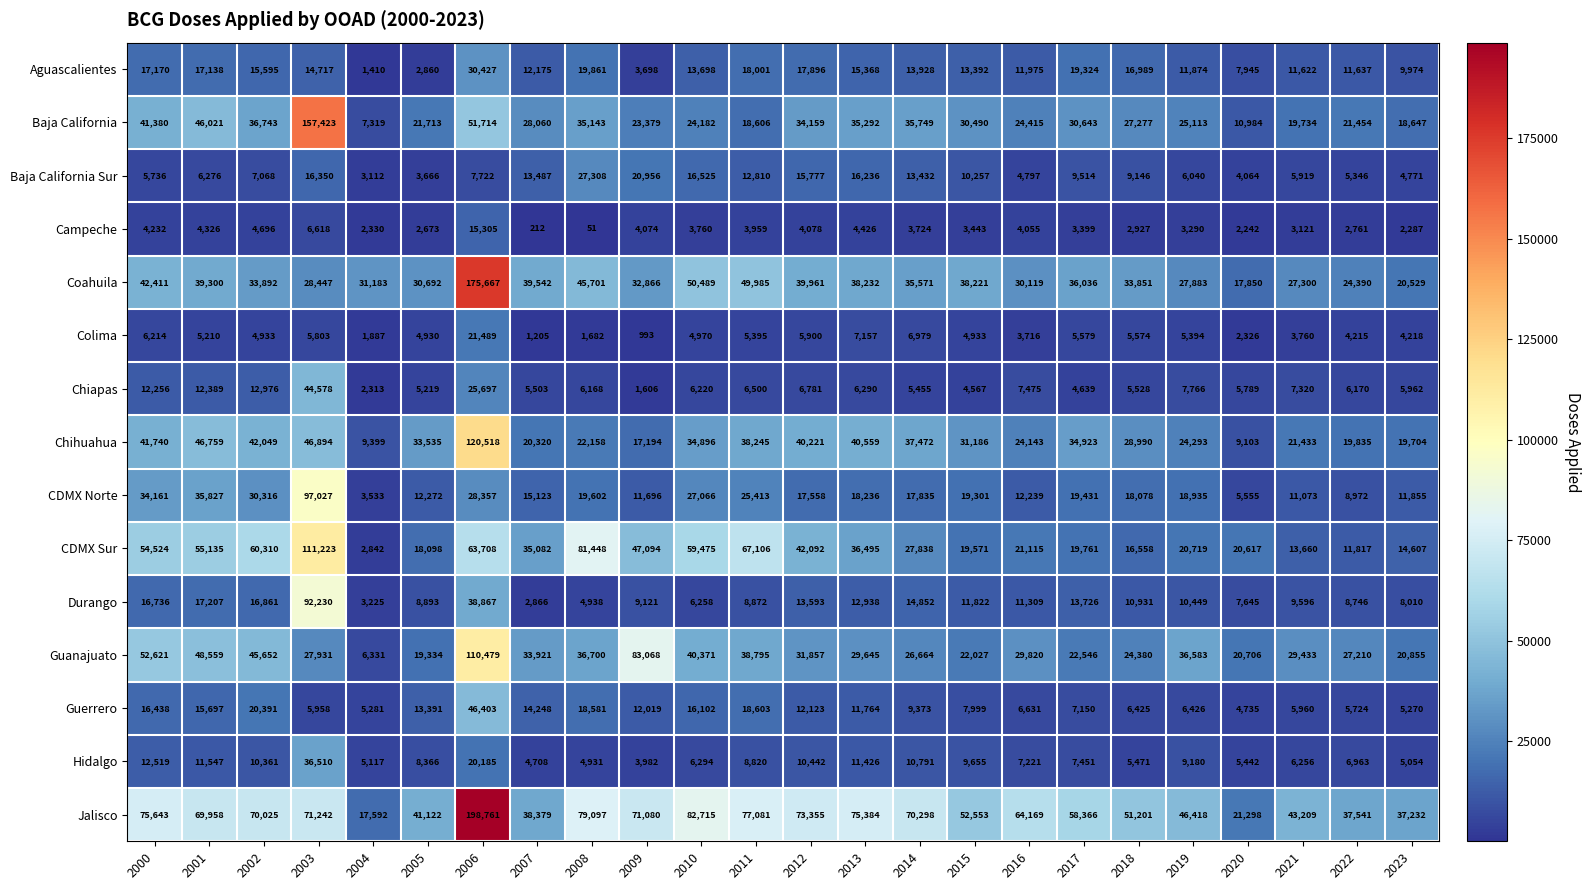

What is the total value across all series at 2007?

264831